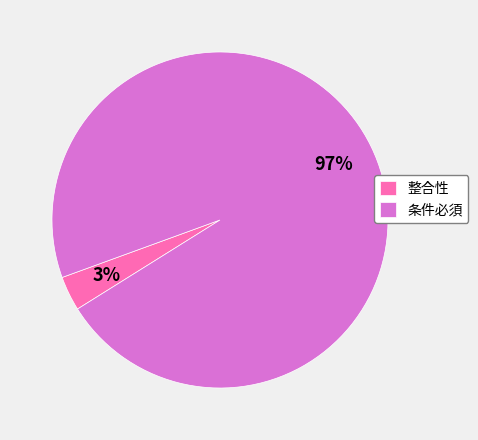

To the nearest percent, what is the average slice percentage?

50%